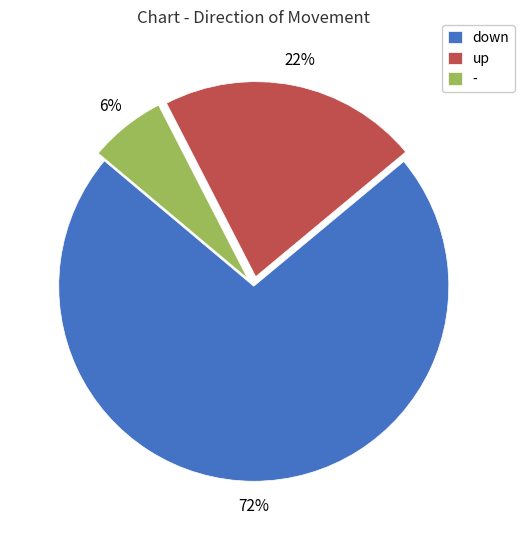

How many segments does this pie chart have?

3